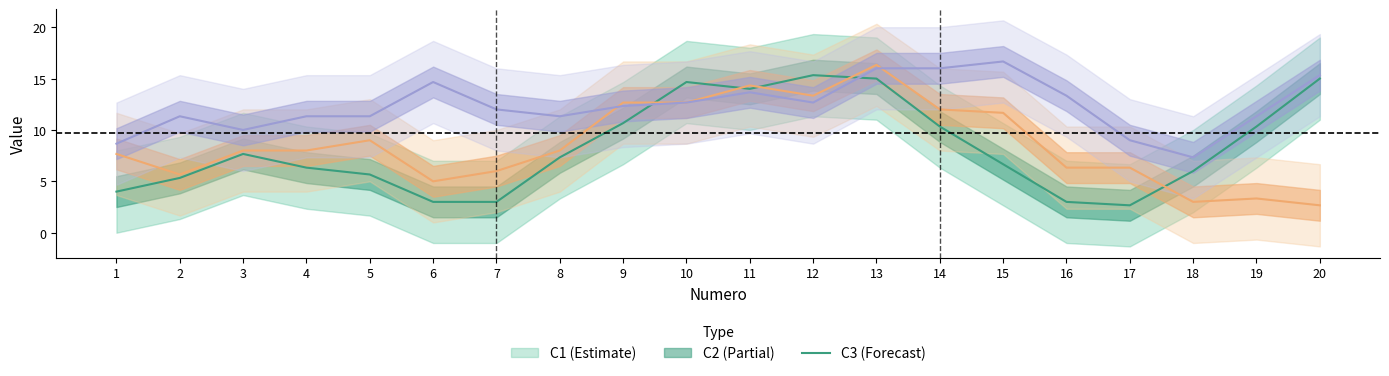

Is this an area chart (filled region under the line)?

No